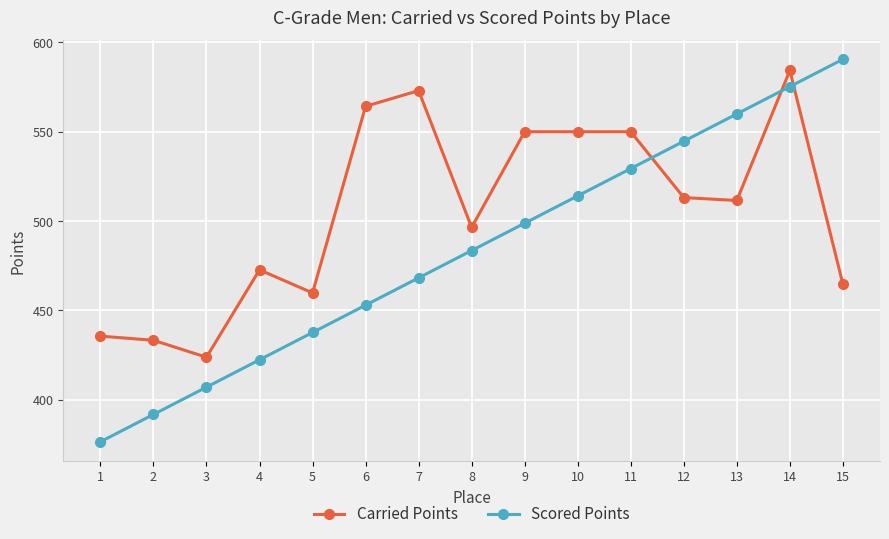

What is the difference between the maximum and minimum values in the Carried Points series?

160.5